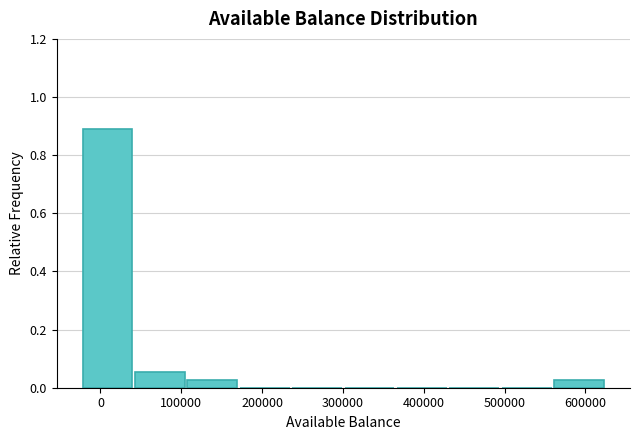

What is the height of the bar covering 40000 to 110000 on the x-axis? Neither the bar edges nor the heights are printed on the chart, so give them approximately, as read against the axes.

0.06